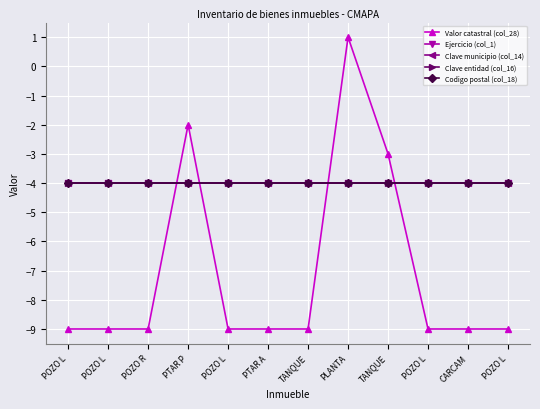

Does the chart have visible grid lines?

Yes